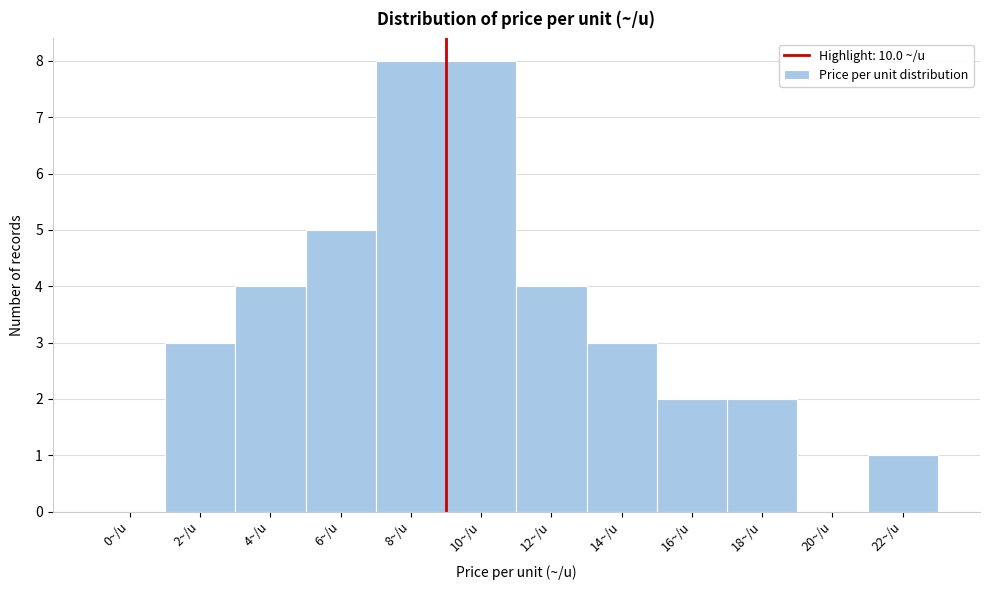

Reading right to left, extract all data points from this chart.

22~/u=1	20~/u=0	18~/u=2	16~/u=2	14~/u=3	12~/u=4	10~/u=8	8~/u=8	6~/u=5	4~/u=4	2~/u=3	0~/u=0